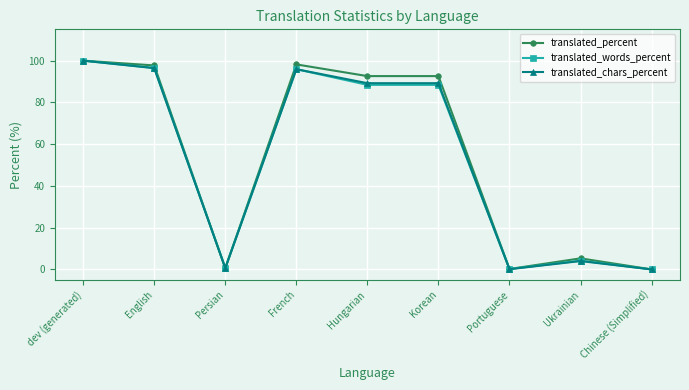

What is the label of the 2nd point from the left?

English